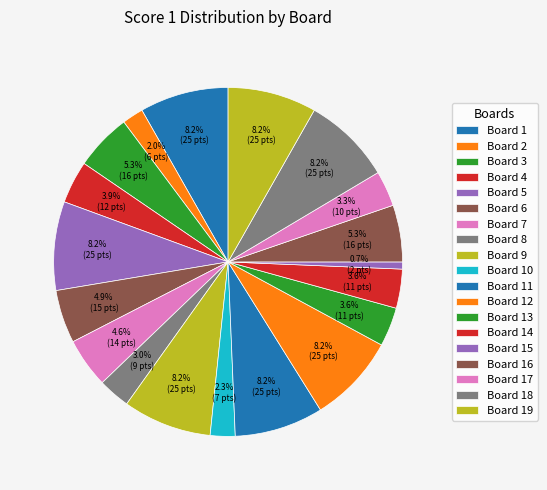

Count the number of slices in the pie.

19